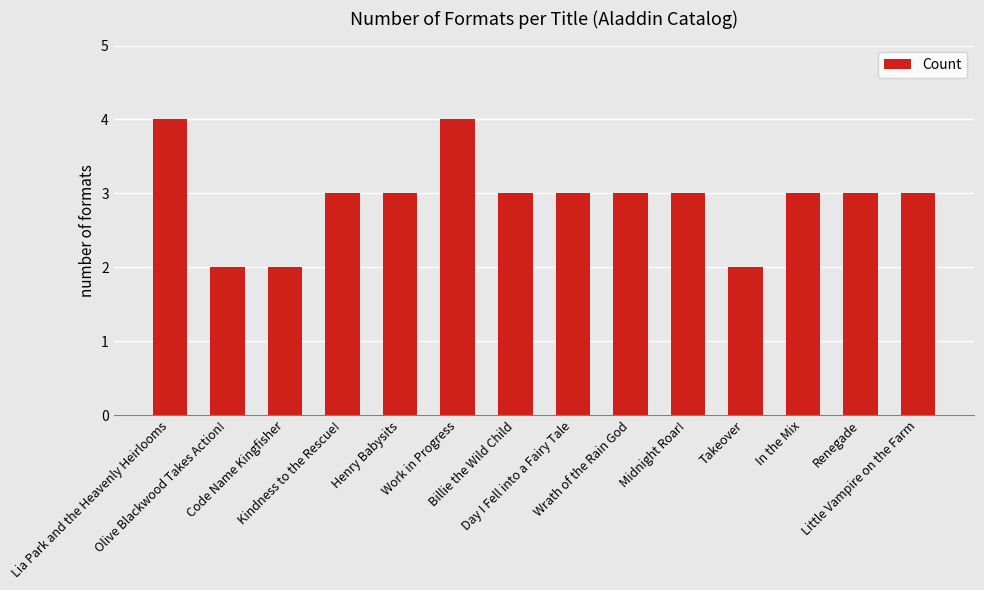

Reading left to right, list all the values displayed in this chart.

Lia Park and the Heavenly Heirlooms=4	Olive Blackwood Takes Action!=2	Code Name Kingfisher=2	Kindness to the Rescue!=3	Henry Babysits=3	Work in Progress=4	Billie the Wild Child=3	Day I Fell into a Fairy Tale=3	Wrath of the Rain God=3	Midnight Roar!=3	Takeover=2	In the Mix=3	Renegade=3	Little Vampire on the Farm=3